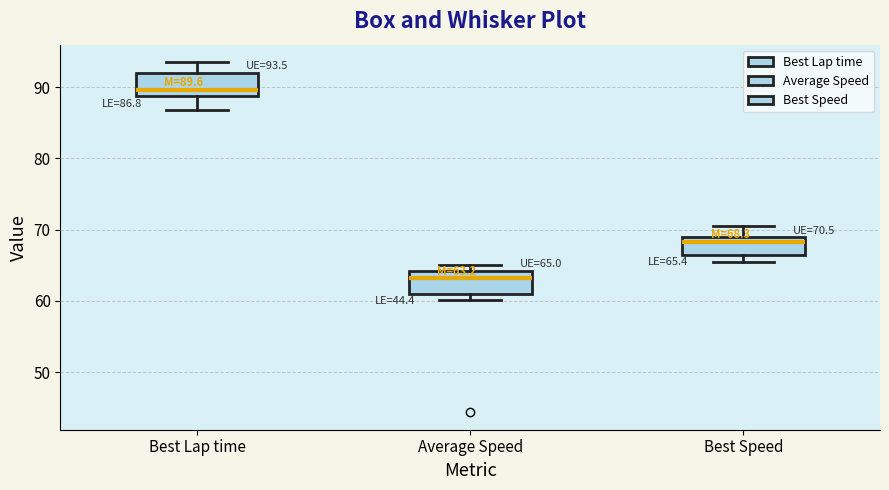

Which box has the highest median line?

Best Lap time